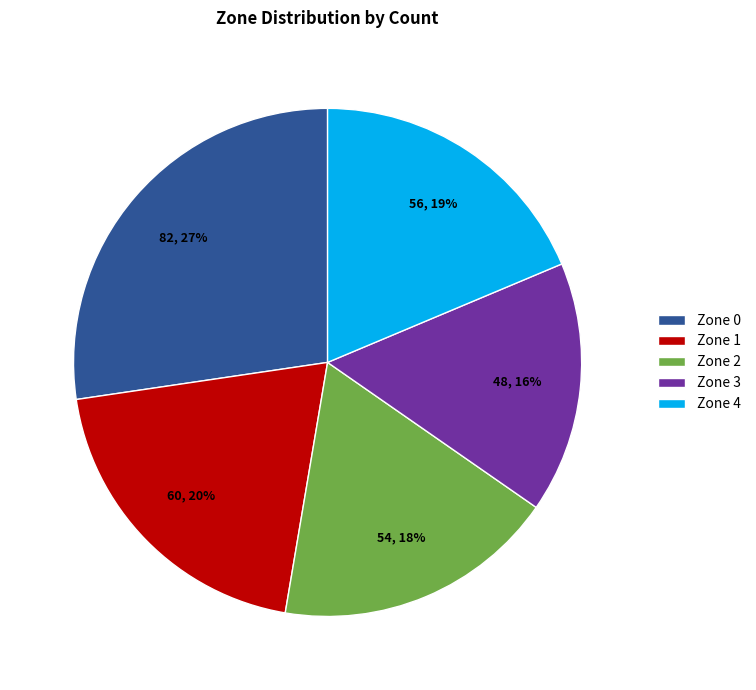

The Zone 0 slice represents 14% of the pie. True or false?

False